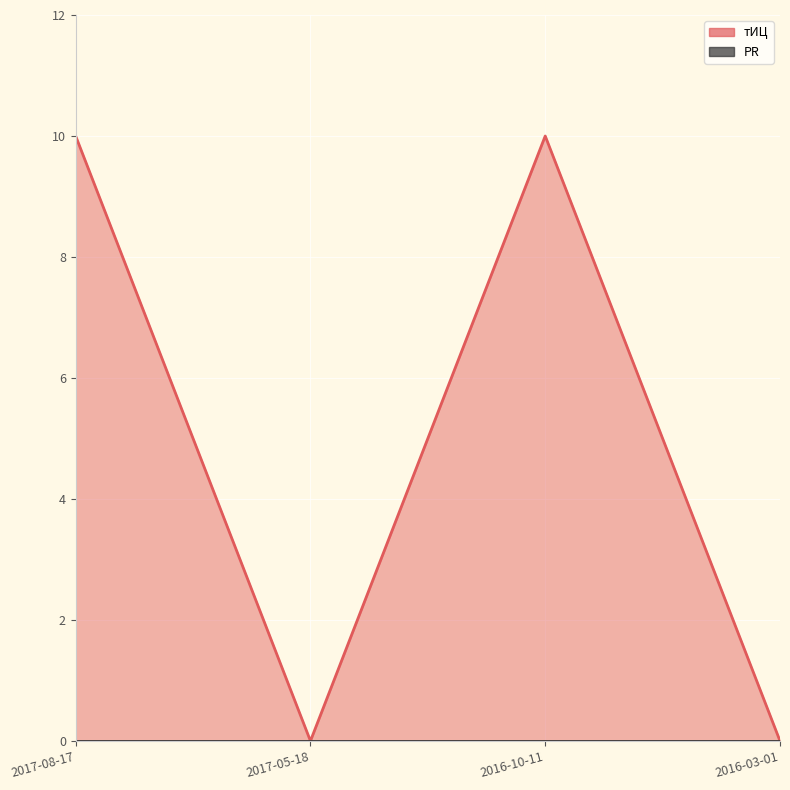

At which category does the chart reach its minimum across all series?

2017-05-18